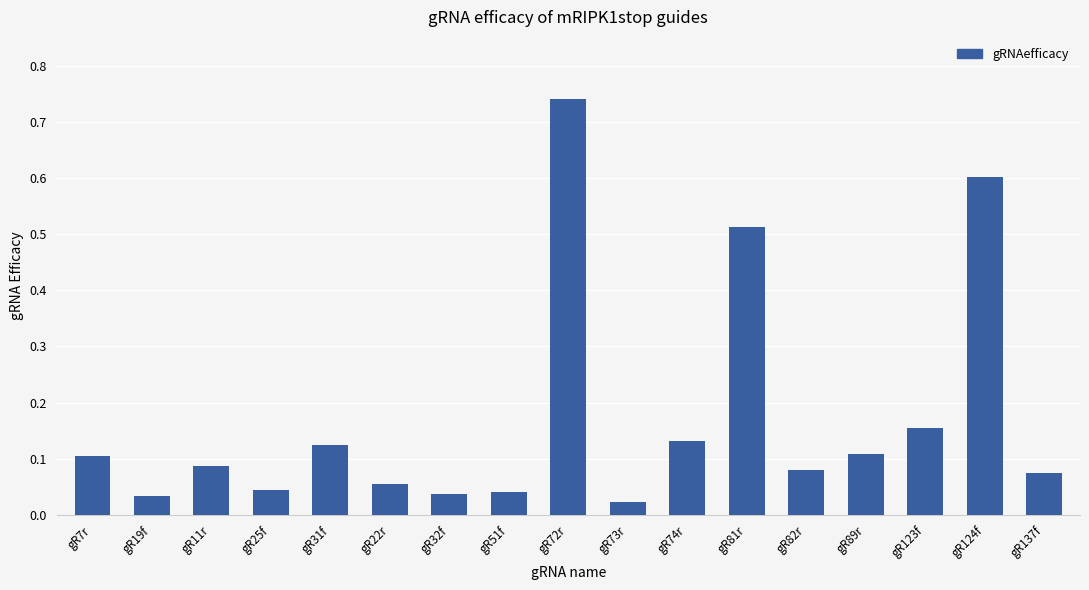

Which label corresponds to the largest value in the chart?

gR72r